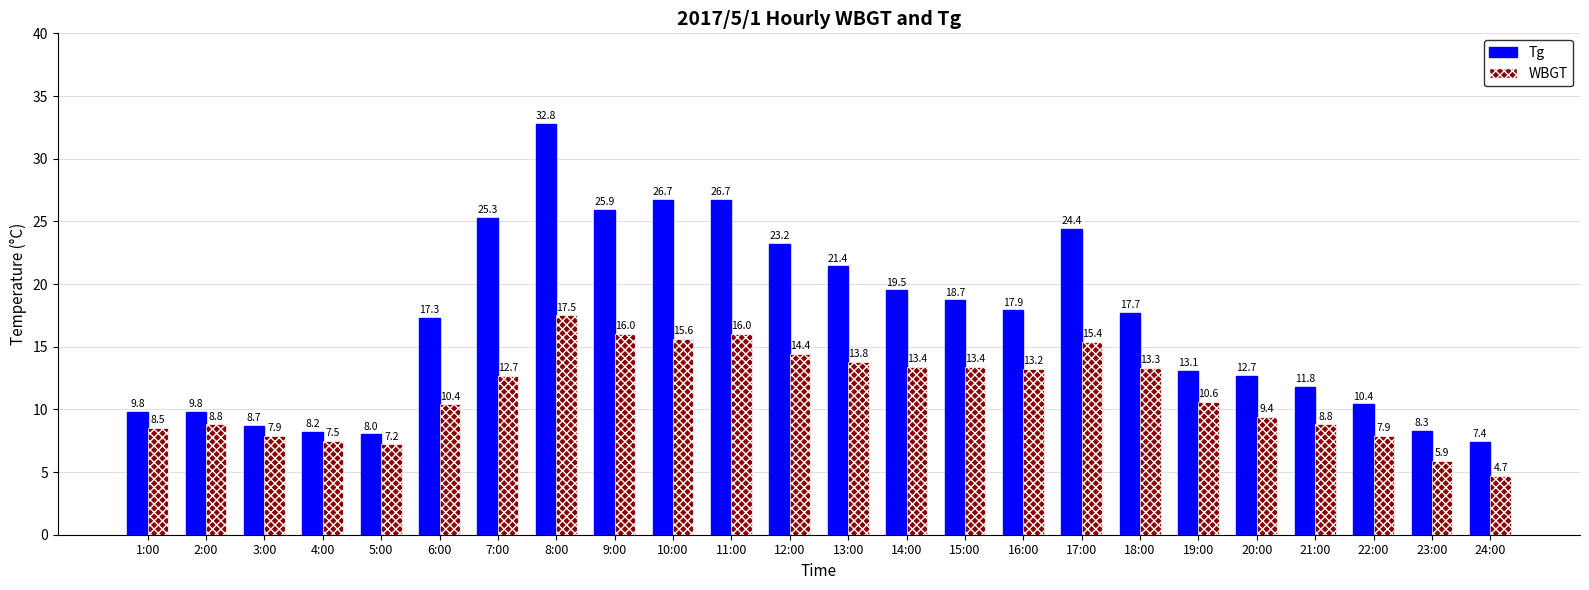

Does the chart contain any negative values?

No